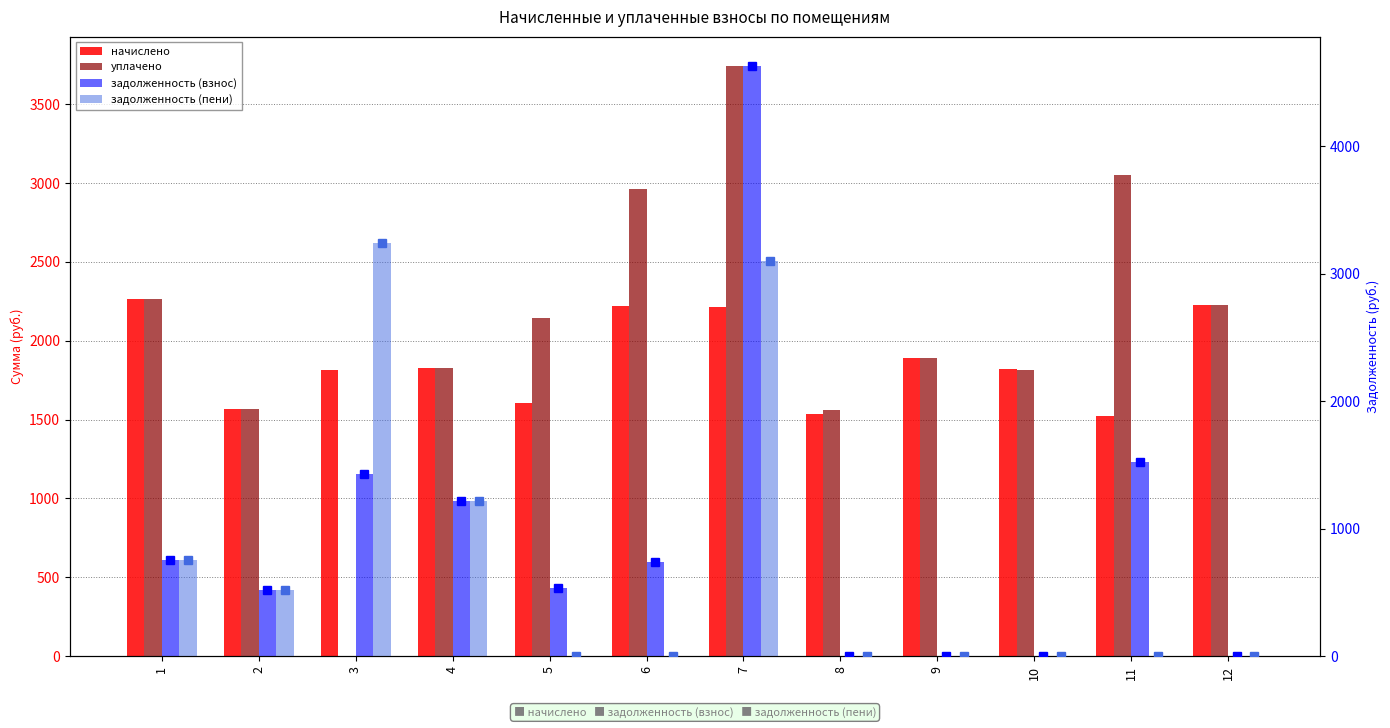

What is the spread (max minus min) of values at 9?

1888.0